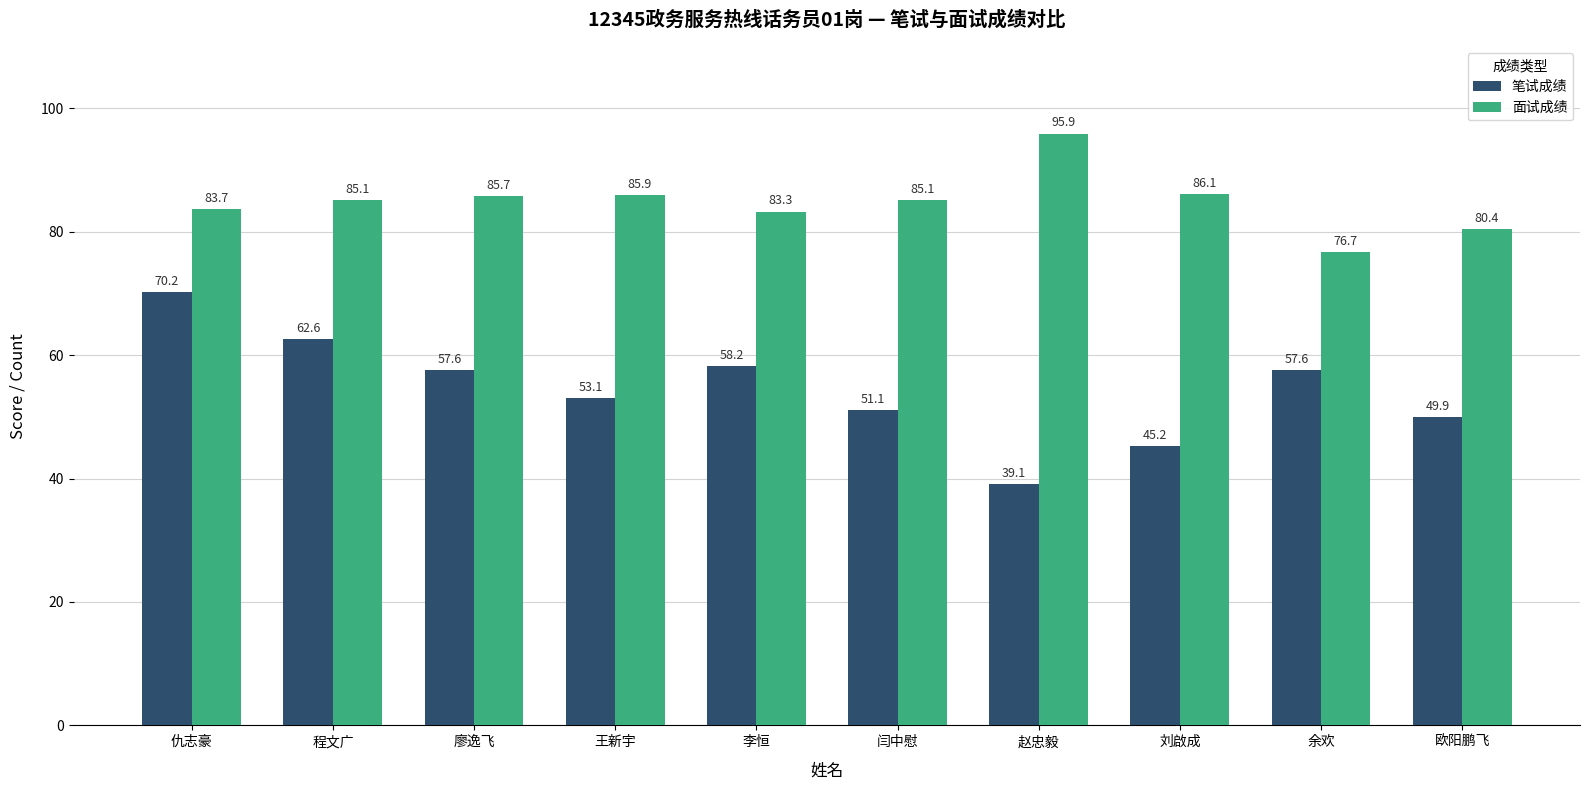

What is the highest value of the 面试成绩 series?

95.9